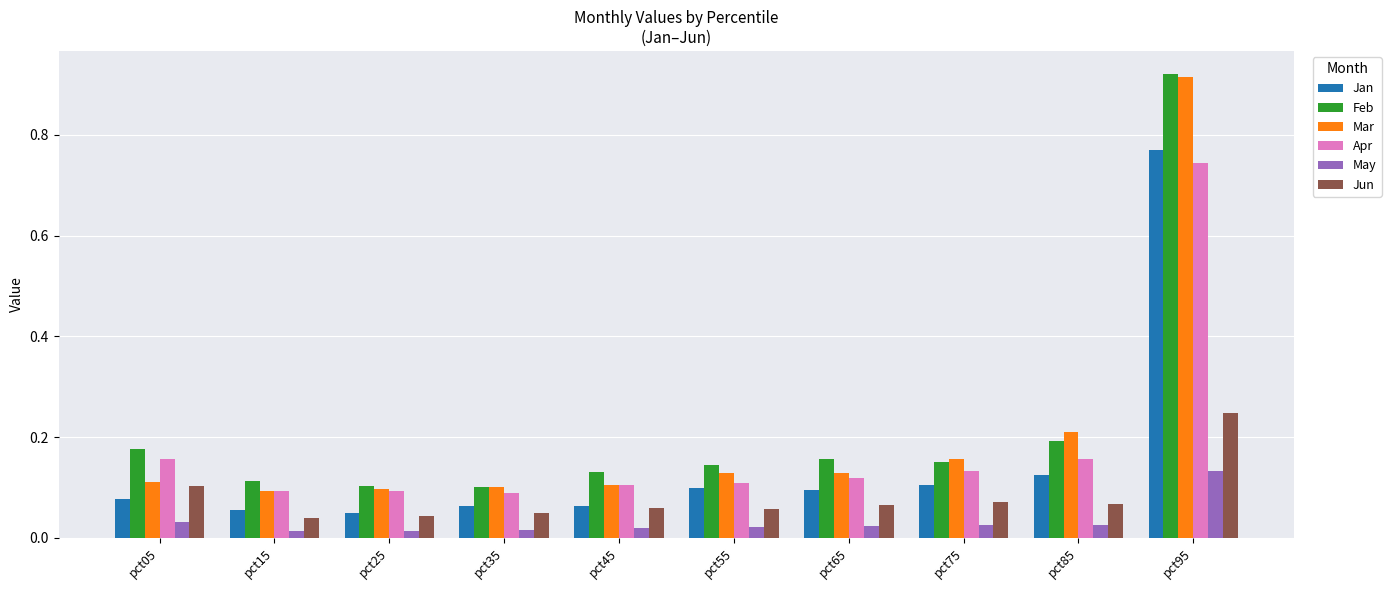

At which category does the chart reach its peak across all series?

pct95